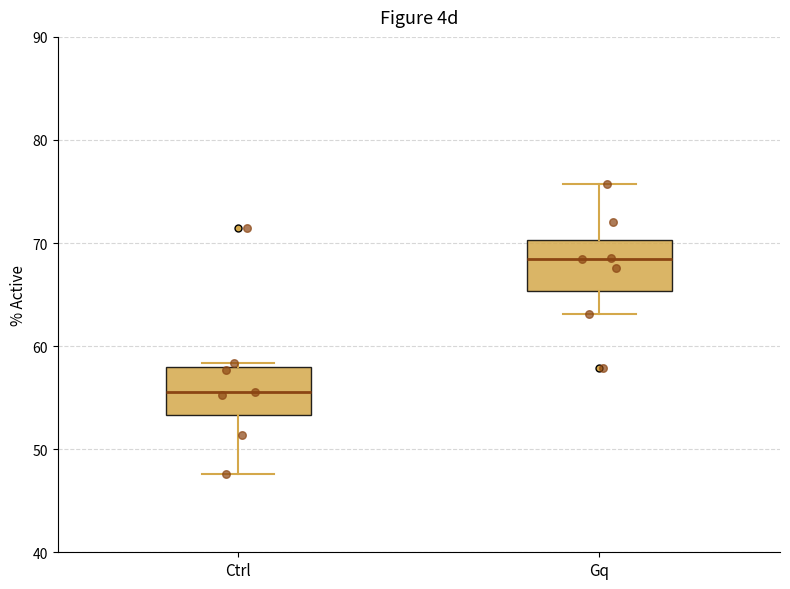

Reading left to right, read every box against the y-axis: the position of its median line, the range the box covers, and the ends of its whiskers. The values are not printed on the chart, so give them approximately, as read against the axis.

Ctrl: median 56, box 53 to 58, whiskers 48 to 58 (just above the box's upper edge)
Gq: median 68, box 65 to 70, whiskers 63 to 76